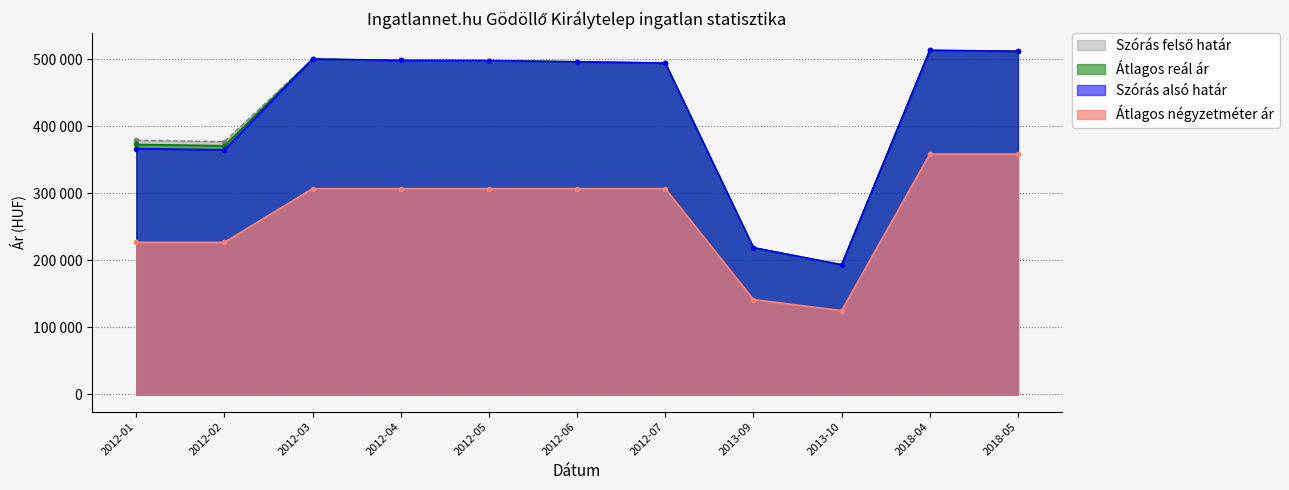

Which series changed the most between 2012-06 and 2013-10?

Szórás alsó határ